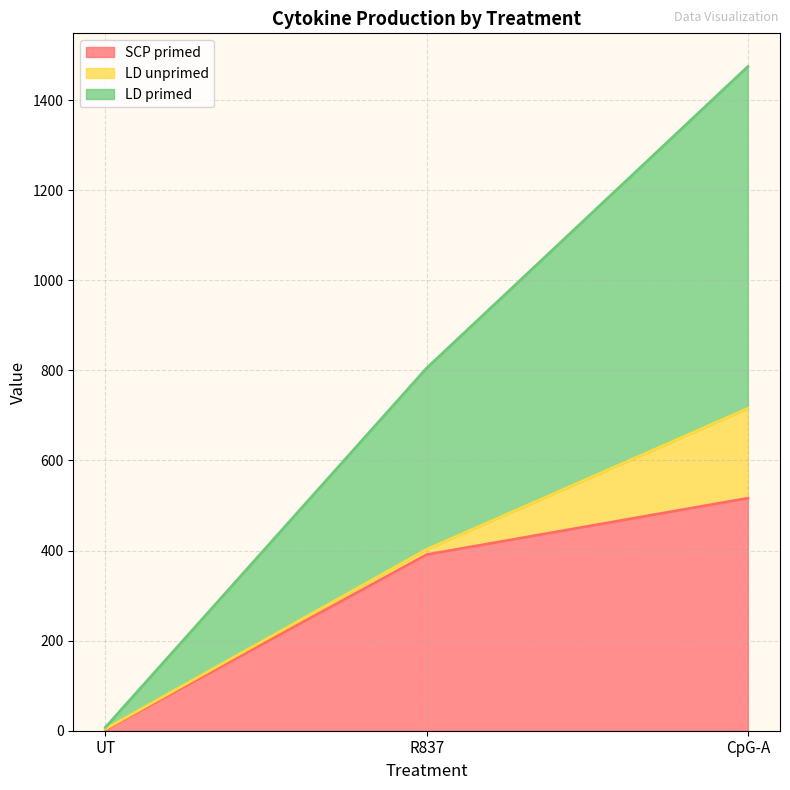

Where does the SCP primed series first go above 390?

R837